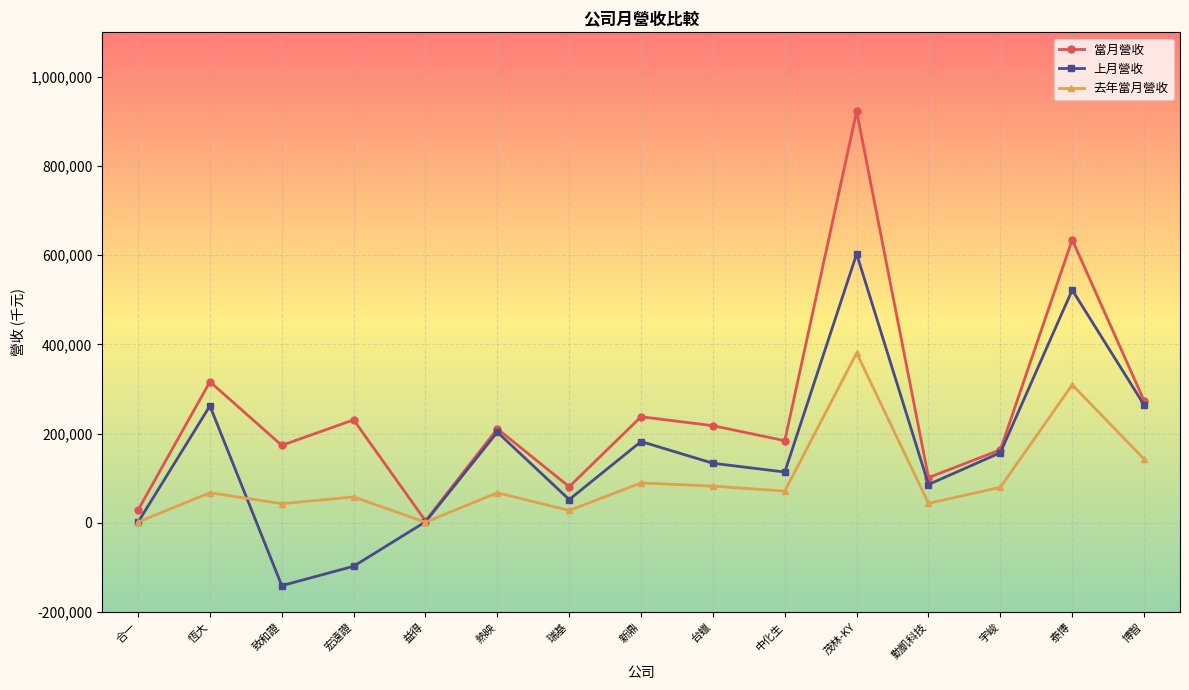

How many interior local peaks does the 上月營收 series have?

5